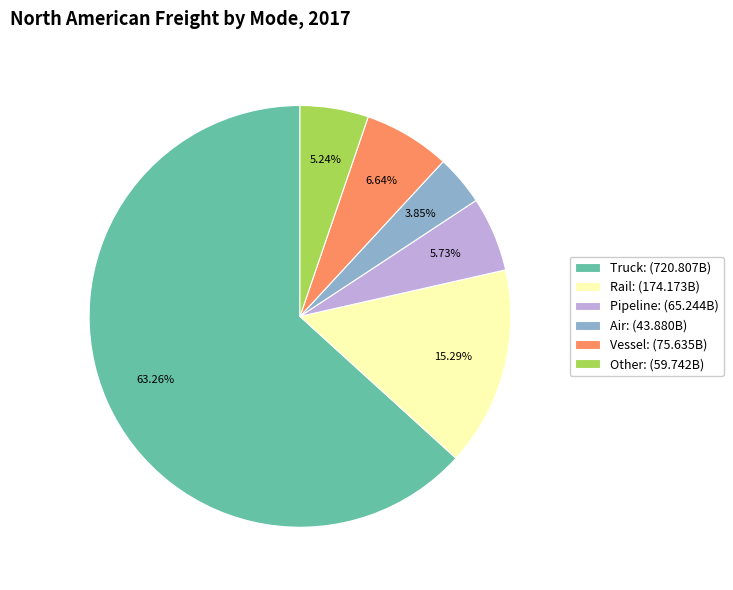

What is the ratio of the value at Truck: (720.807B) to the value at Pipeline: (65.244B)?

11.0